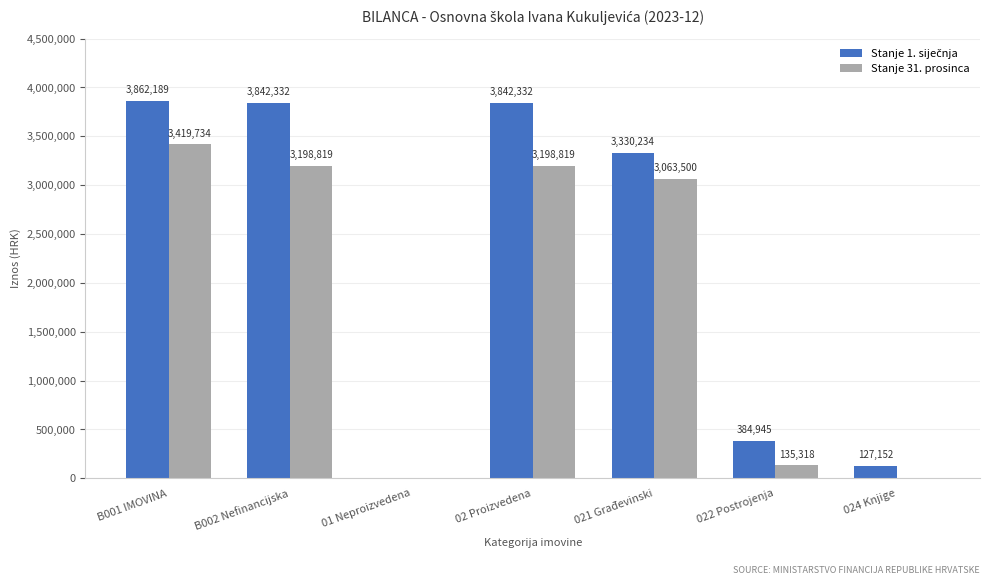

What is the total value across all series at 02 Proizvedena?

7041151.9